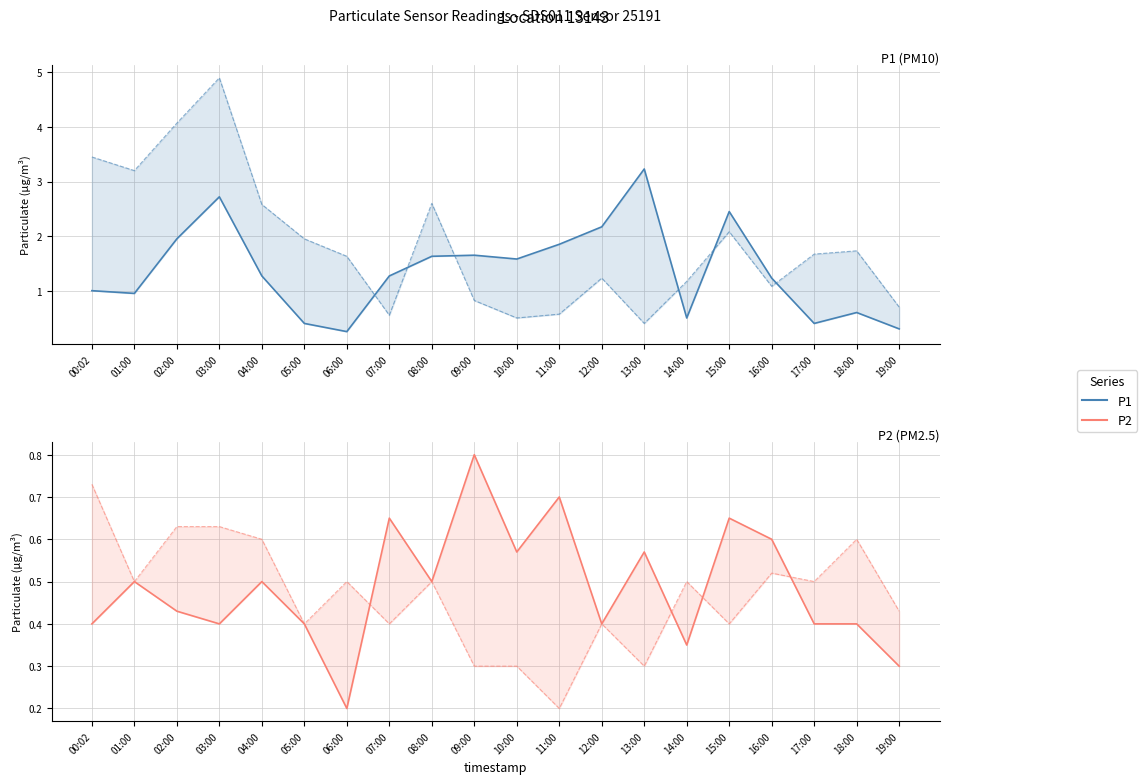

True or false: P1 and P2 cross at least once.

False